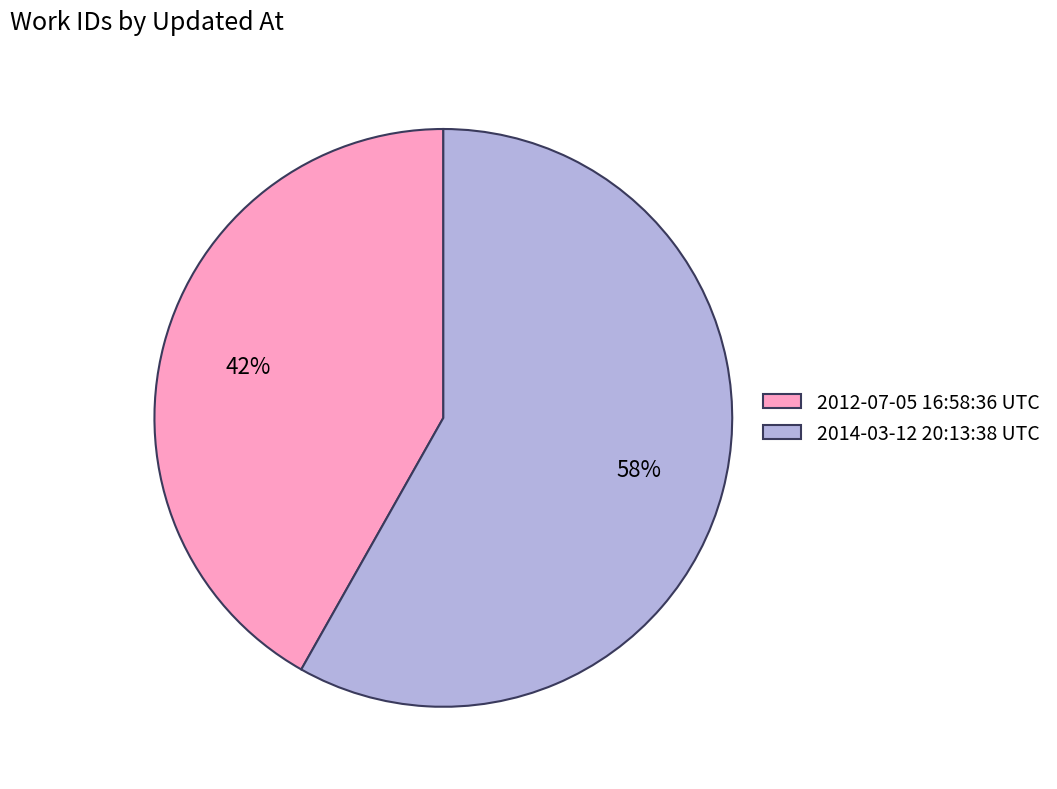

Rank the categories by value from lowest to highest.

2012-07-05 16:58:36 UTC, 2014-03-12 20:13:38 UTC